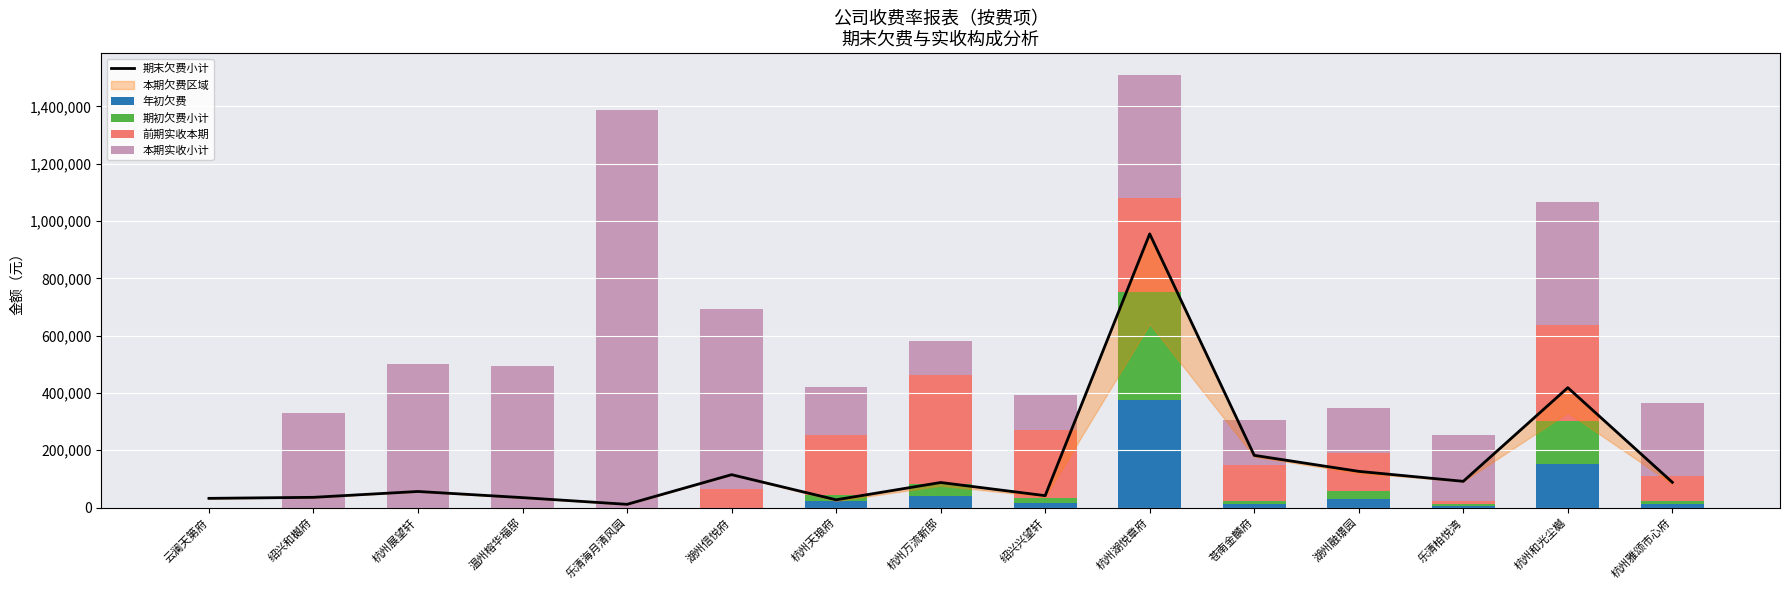

What is the sum of all 期末欠费小计 values?

2304938.5